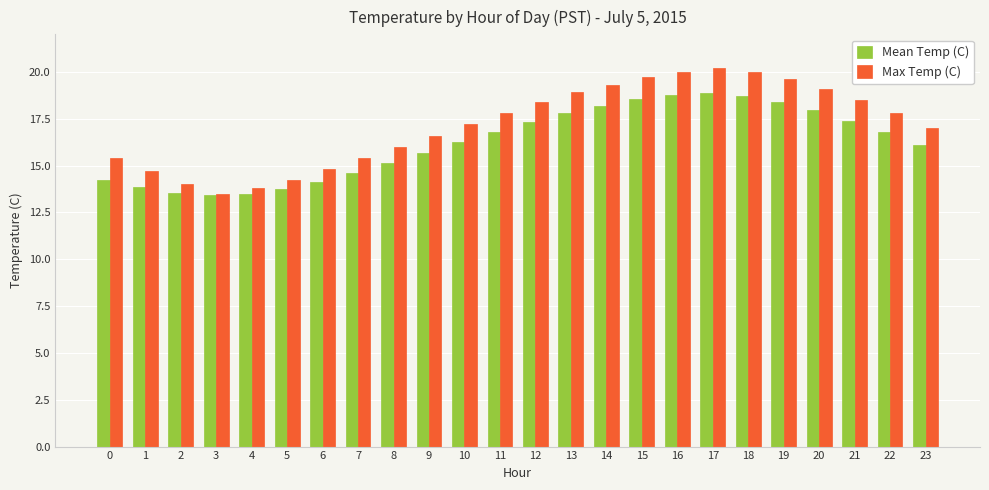

The Max Temp (C) series shows 30.7 at 12. True or false?

False